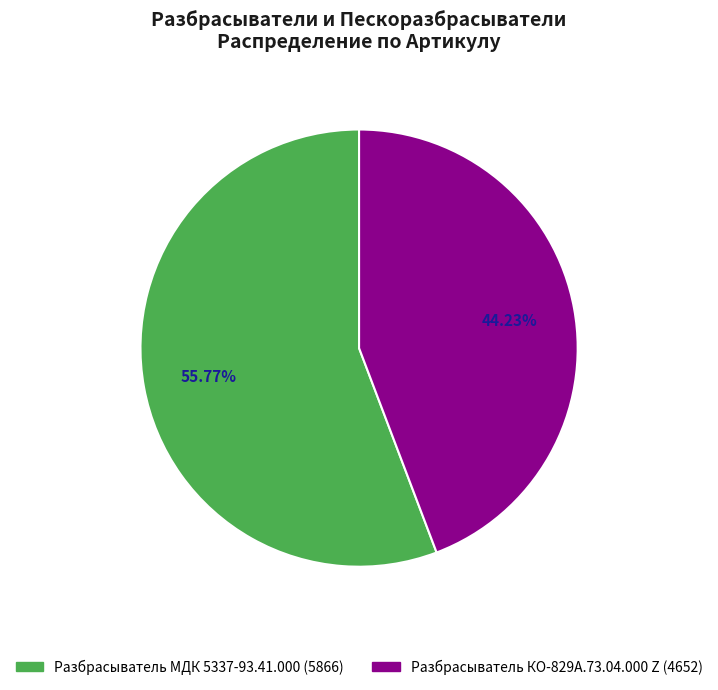

Count the number of slices in the pie.

2